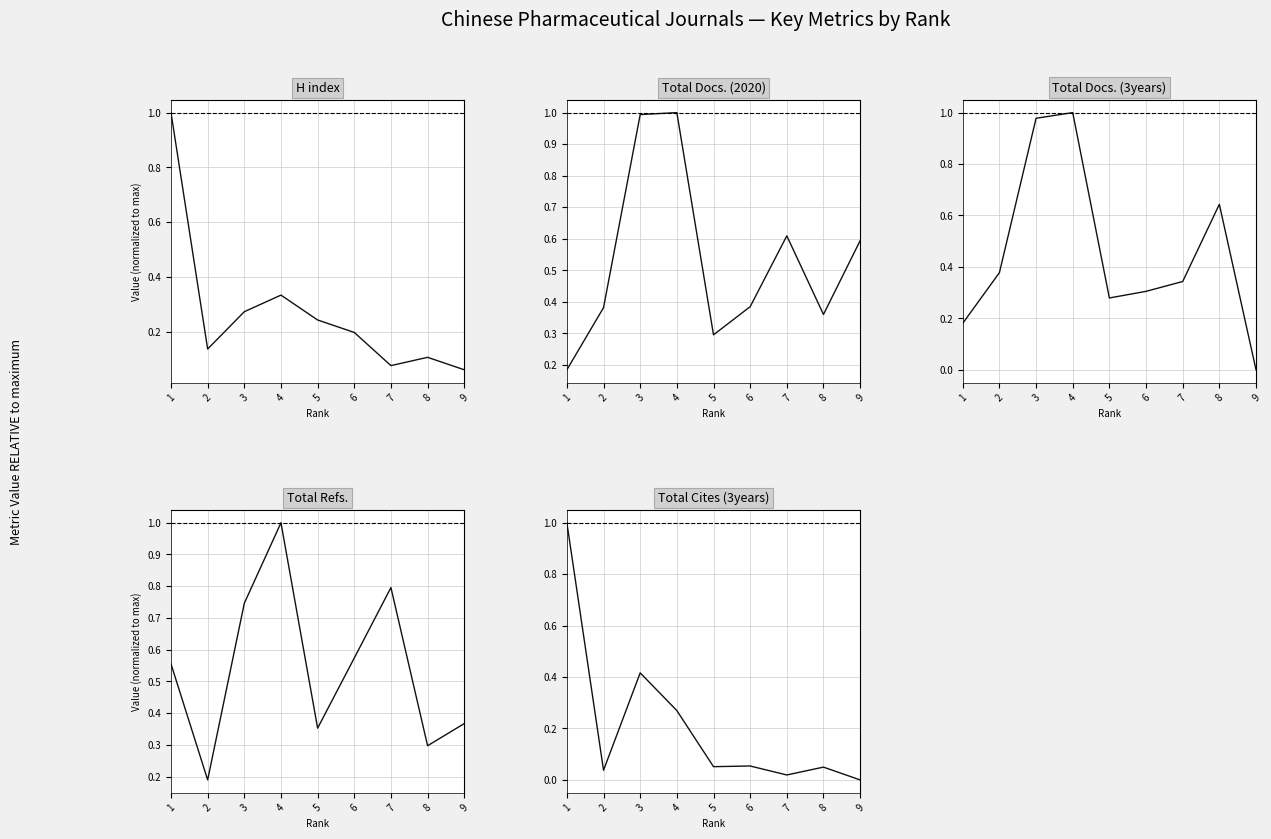

True or false: H index has a value of 0.2 at 2.

False